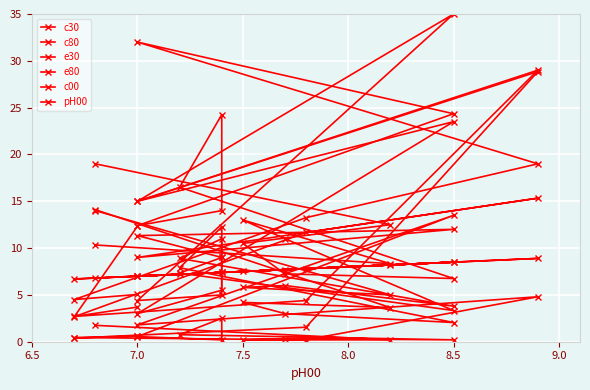

What is the difference between the maximum and minimum values in the c80 series?

27.5